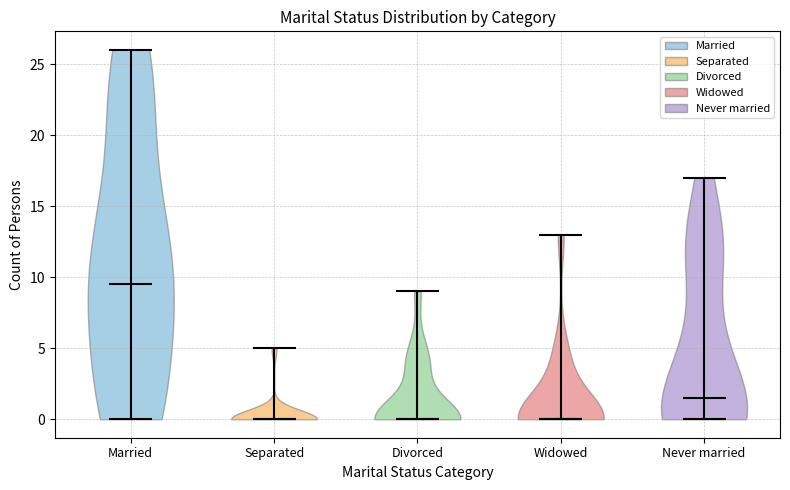

Which violin has the highest median line?

Married